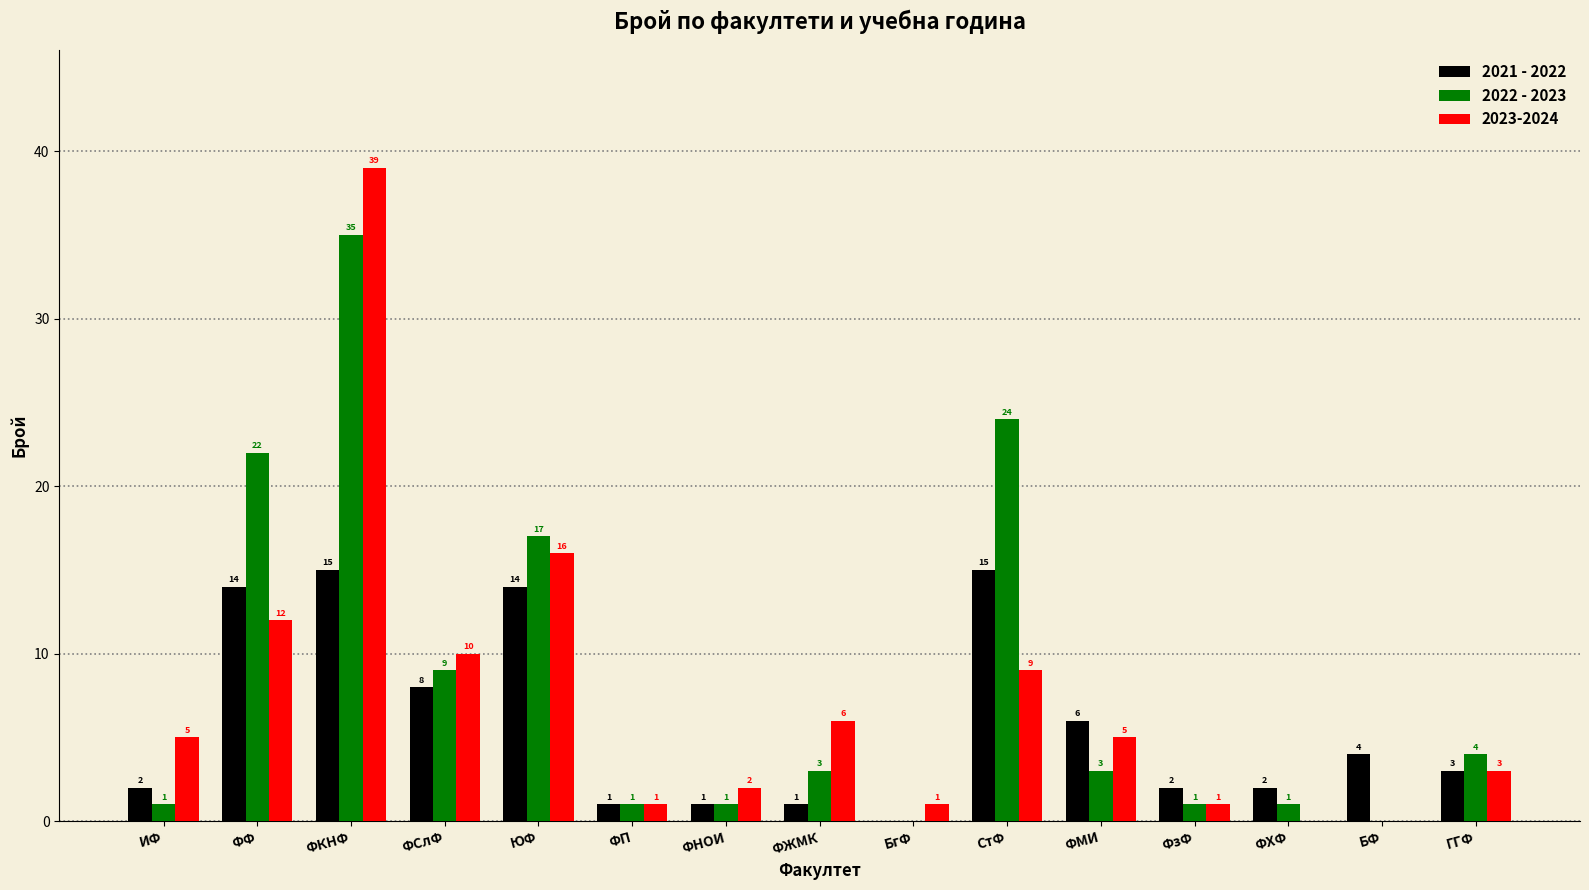

Count the number of data series in this chart.

3